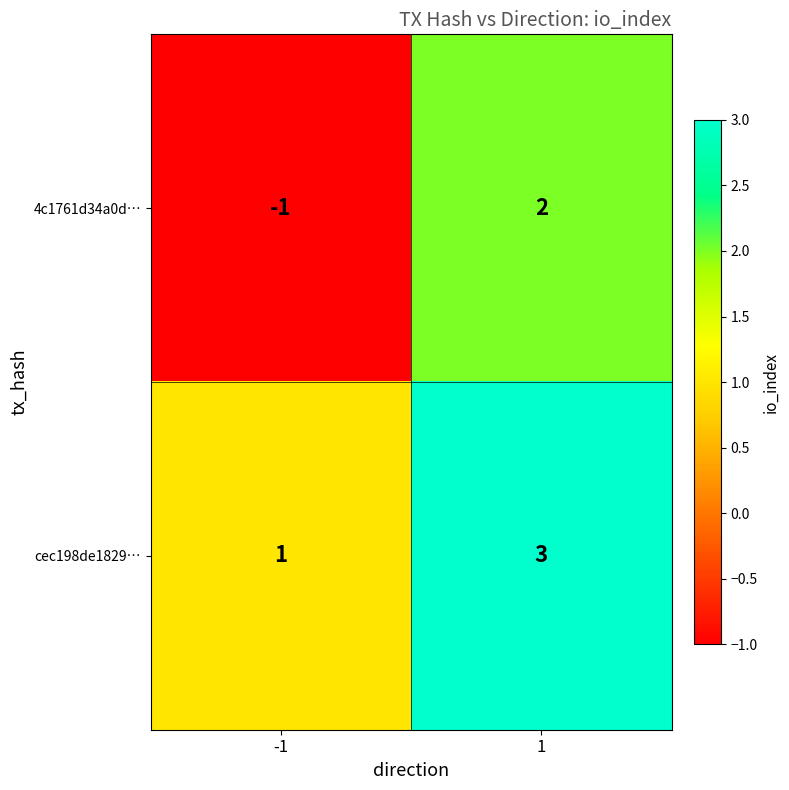

Reading left to right, what are all the values shown in this chart?

4c1761d34a0d…: -1=-1	1=2
cec198de1829…: -1=1	1=3